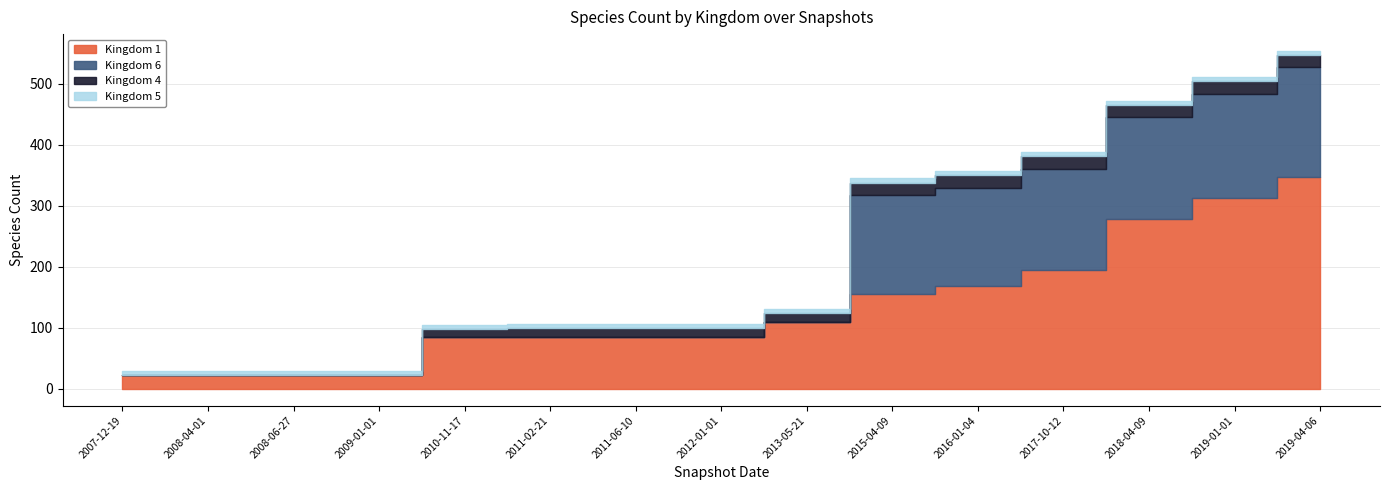

How many lines are shown in the chart?

4